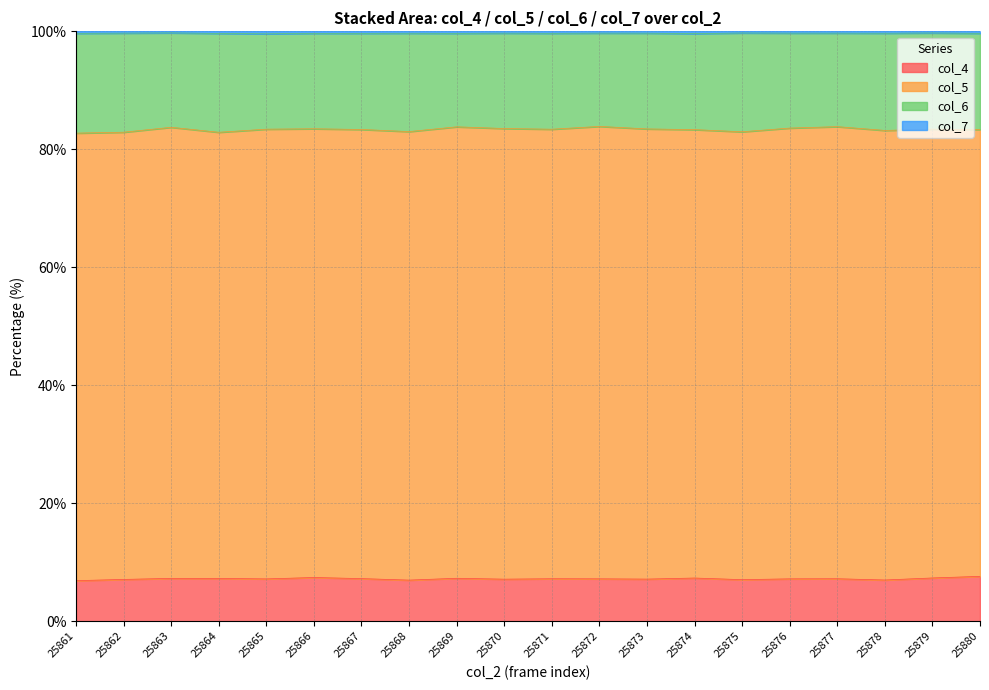

Is it true that col_7 equals 99.7 at 25869?

True